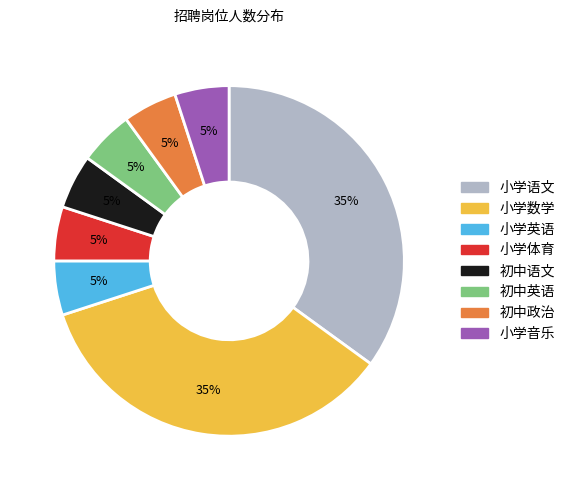

What percentage is the 初中政治 slice, to the nearest percent?

5%